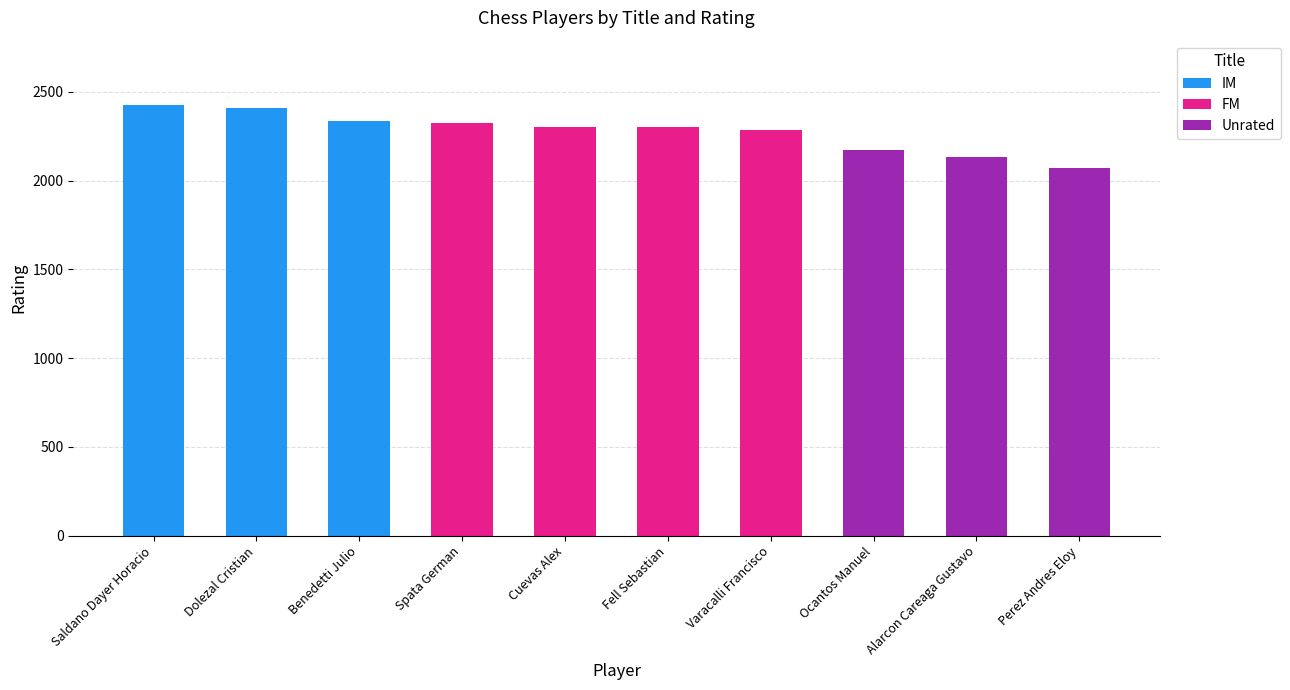

True or false: IM has a value of 2335 at Benedetti Julio.

True